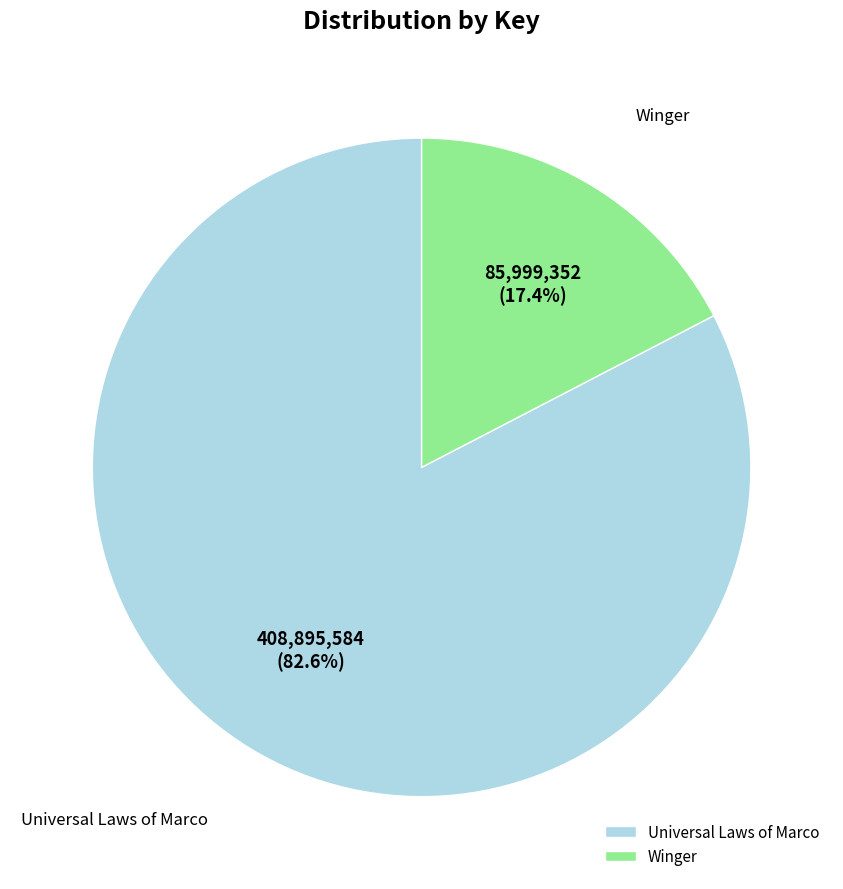

True or false: Winger accounts for 4% of the total.

False